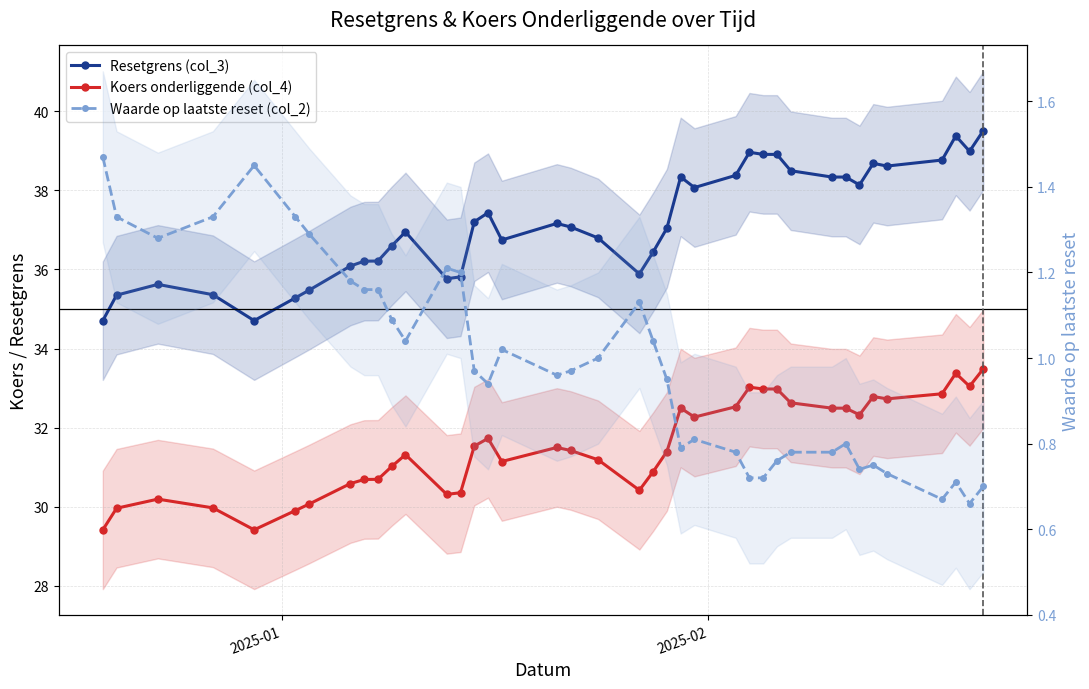

True or false: Resetgrens (col_3) and Koers onderliggende (col_4) intersect in this chart.

False